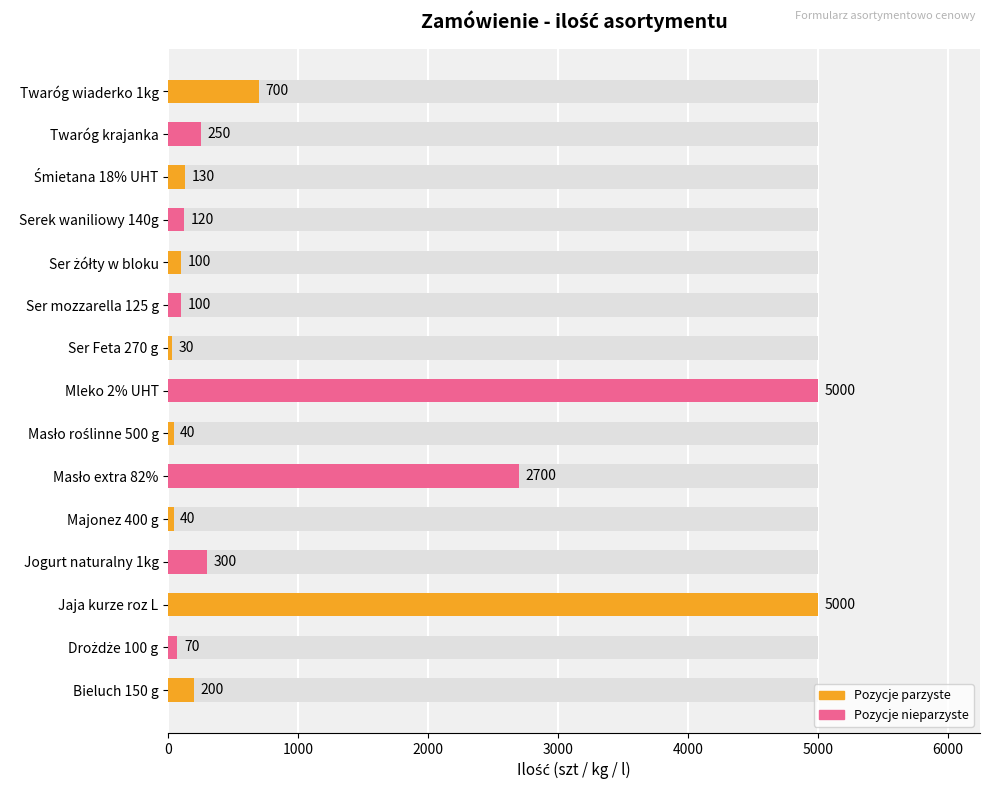

How many categories are shown in the chart?

15